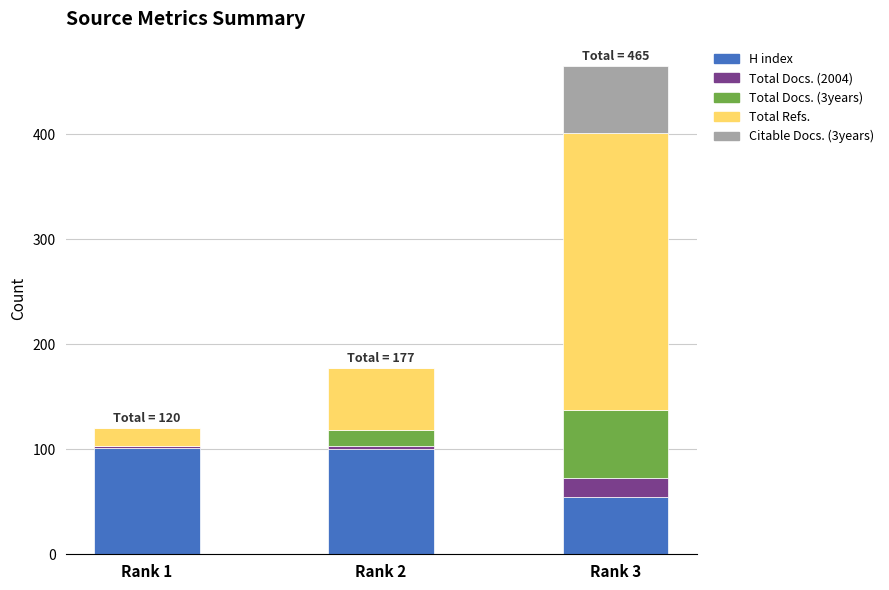

Where is H index nearest to the value 78?

Rank 2